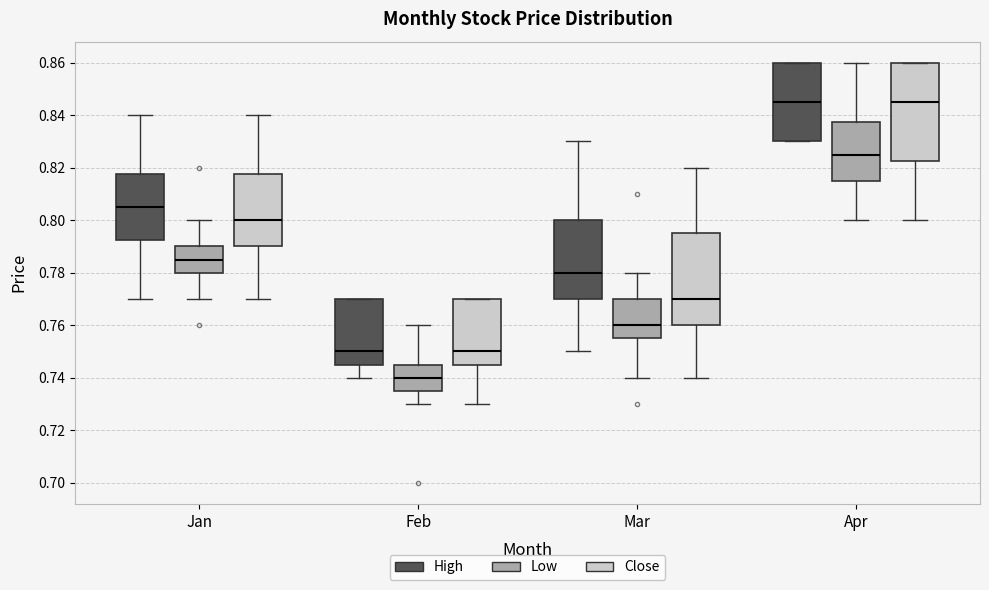

Comparing the boxes themselves (not the whiskers), which one is the tallest?

Apr (Close)